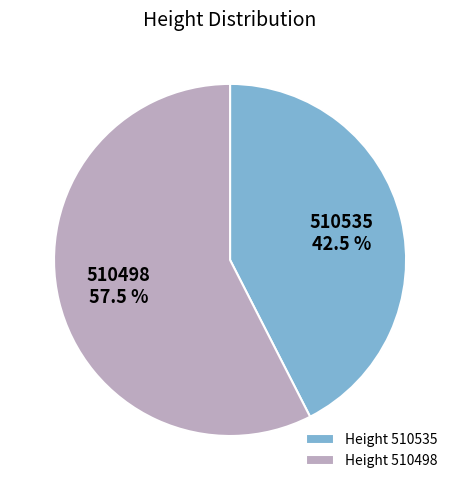

How much of the chart is everything except Height 510498?

42.5%